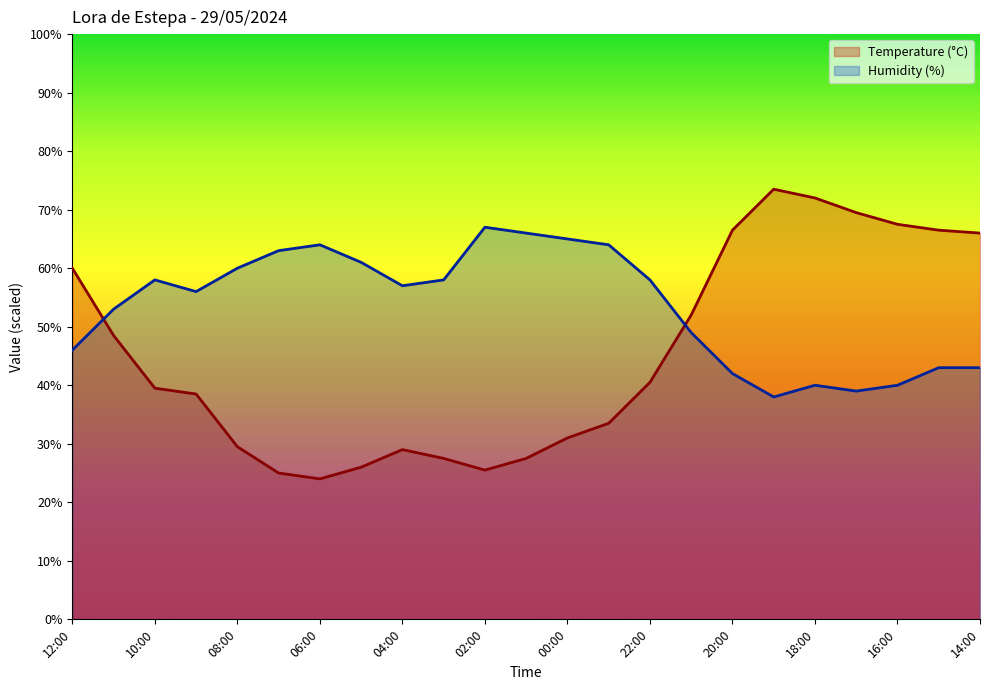

Where do Humidity (%) and Temperature (C) first cross each other?

12:00 and 11:00